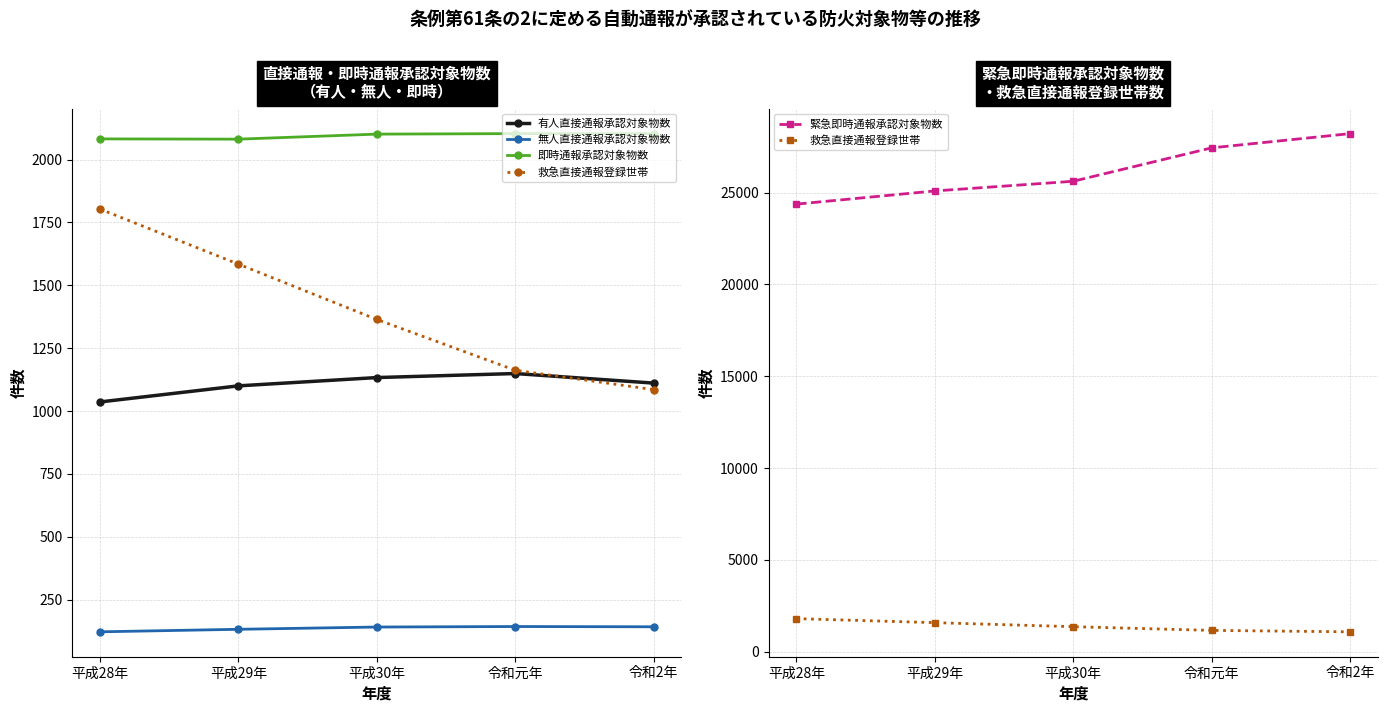

What is the difference between the 救急直接通報登録世帯 values at 令和元年 and 平成28年?

641